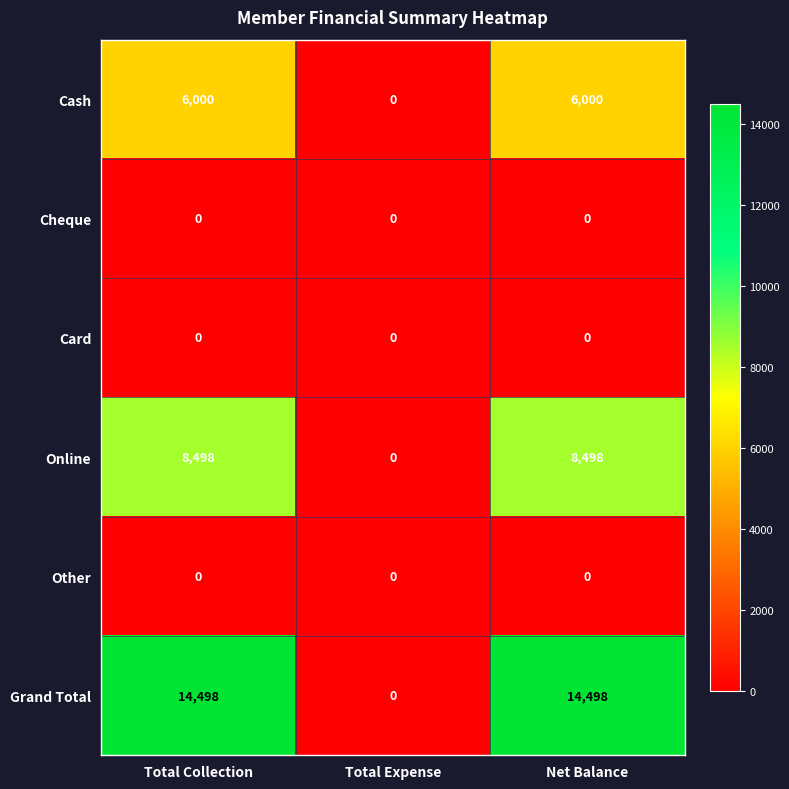

Is it true that Other equals 0 at Net Balance?

True